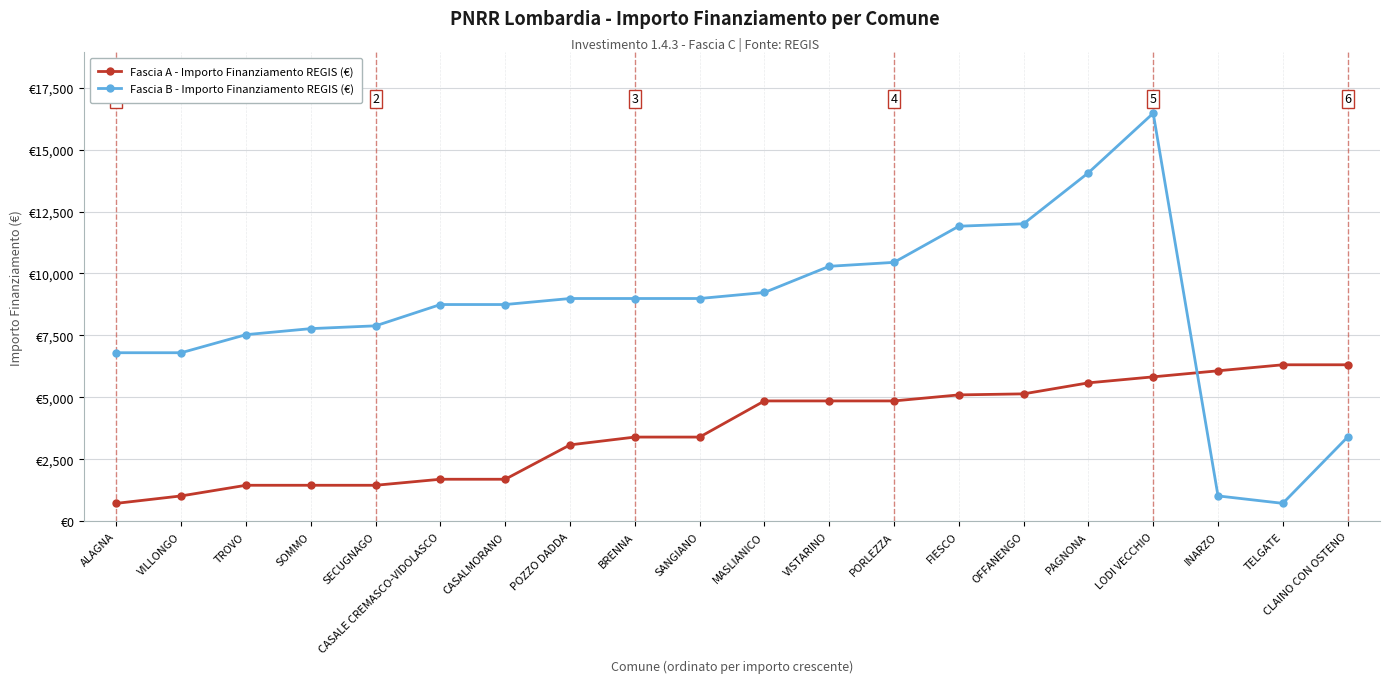

What is the spread (max minus min) of values at TROVO?

6075